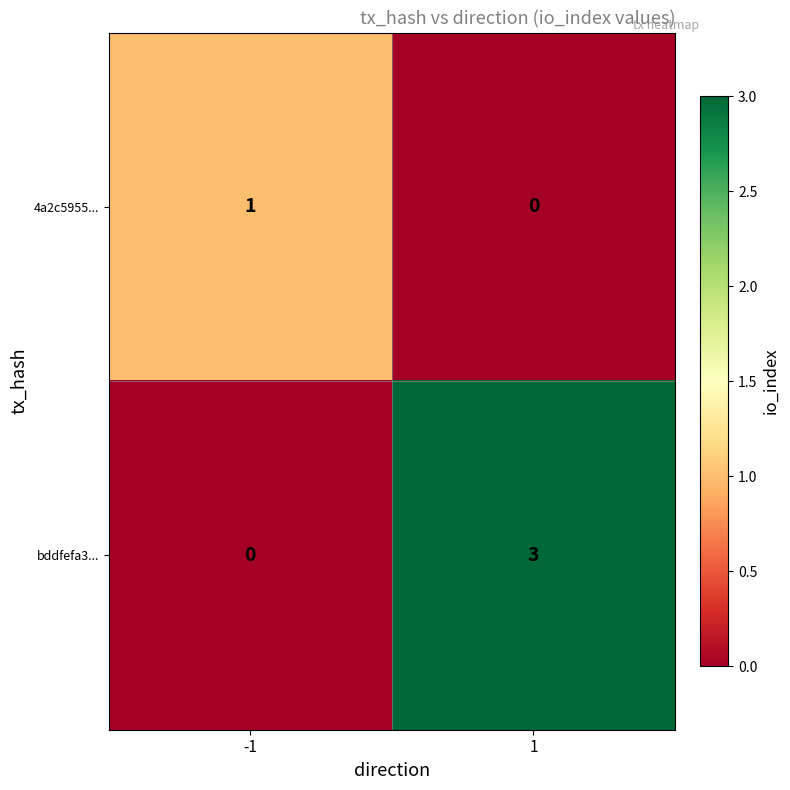

What is the greatest value displayed?

3